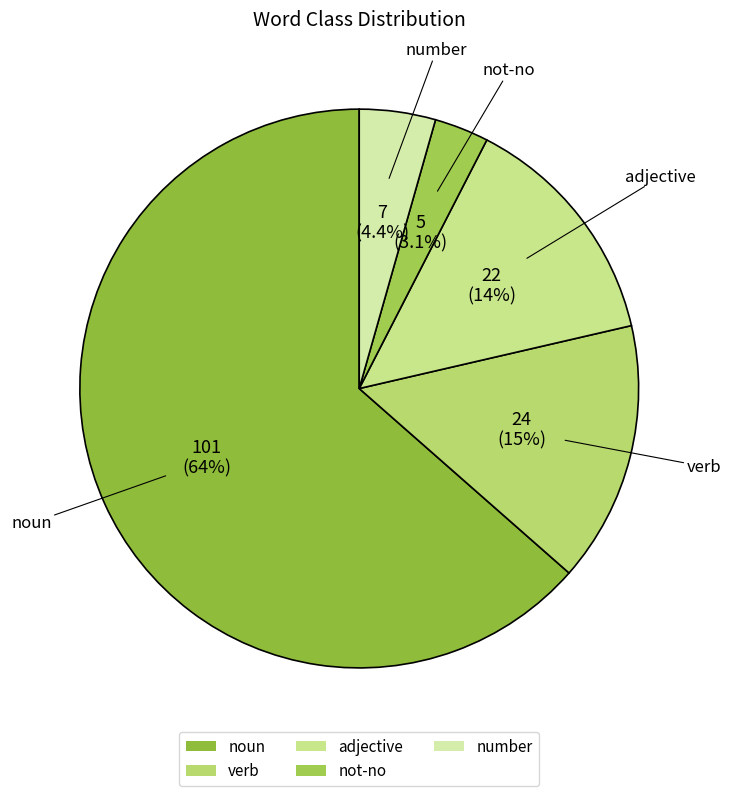

Which slice is the smallest?

not-no